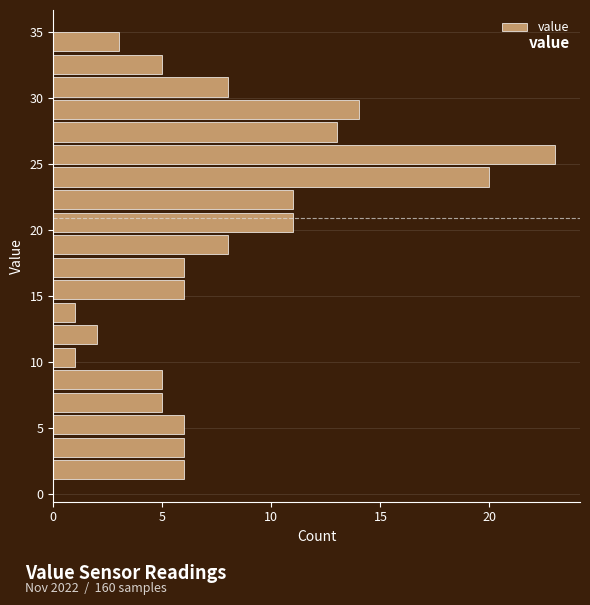

Around what value on the y-axis is the longest bar? Give the approximate position of its centre, as read against the axis.

25.5